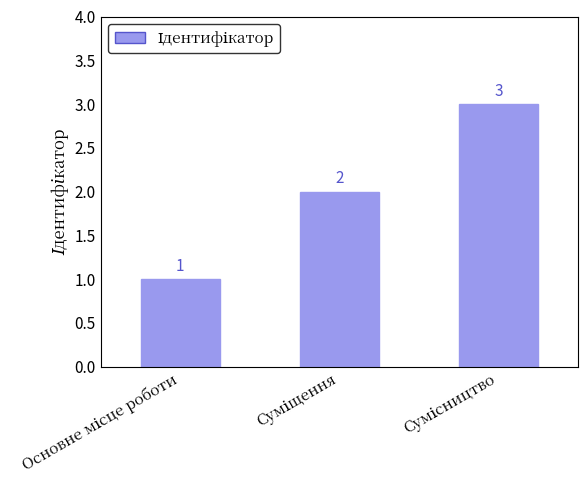

What is the greatest value displayed?

3